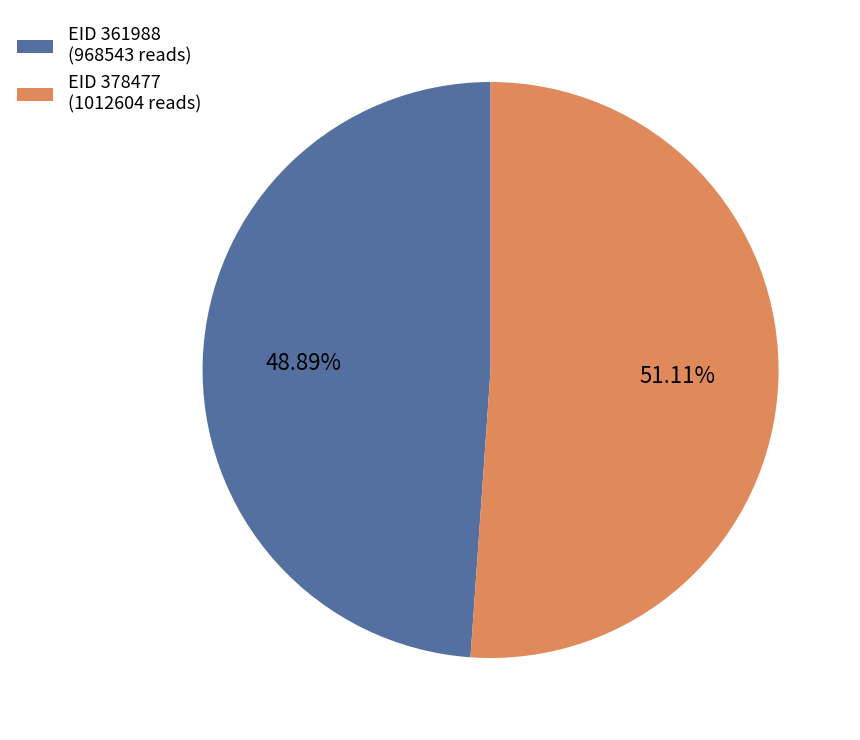

Do EID 378477 (1012604 reads) and EID 361988 (968543 reads) together represent more than half of the pie?

Yes